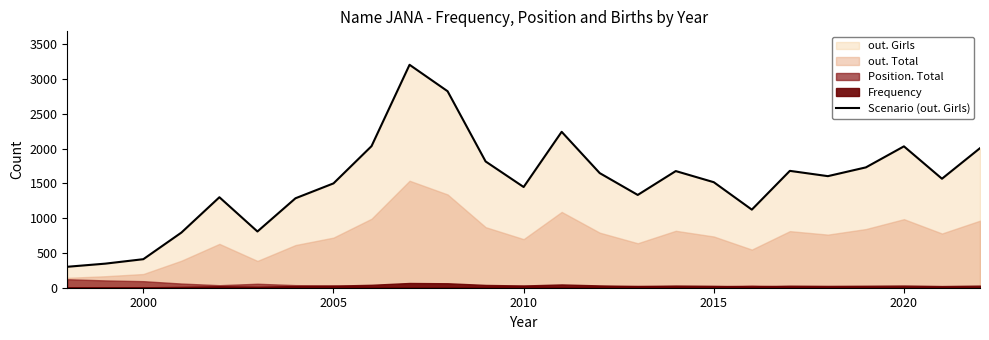

The Scenario (out. Girls) series shows 1447 at 2010. True or false?

True